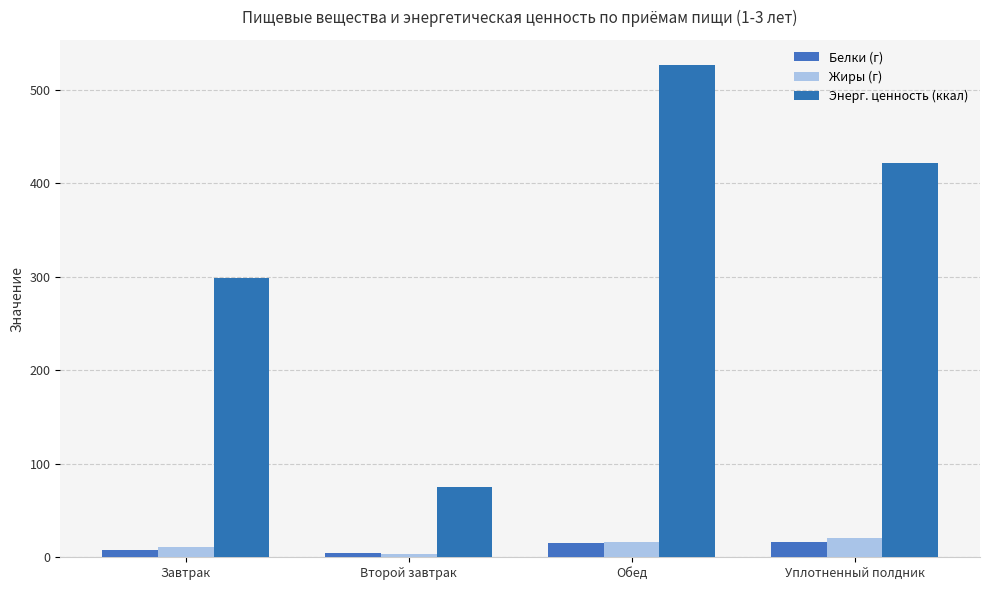

What is the label of the 3rd bar from the left?

Обед